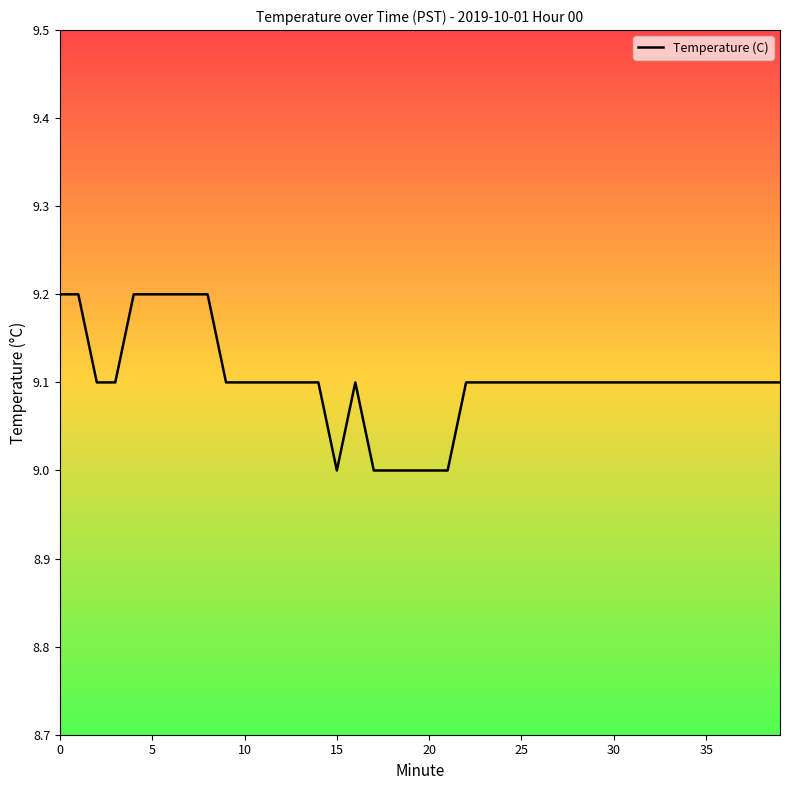

What is the maximum value shown in the chart?

9.2